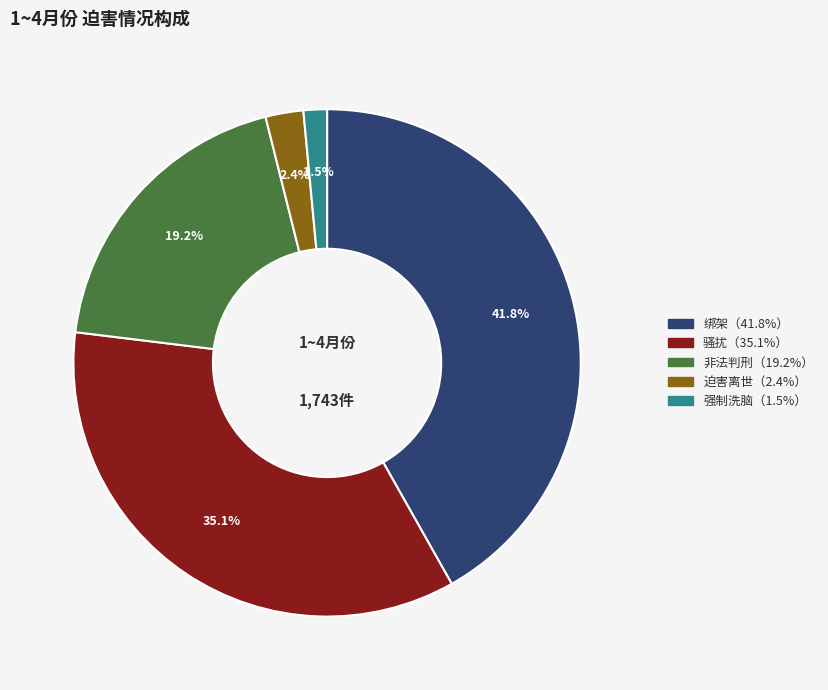

Is there any slice that represents more than half of the pie?

No